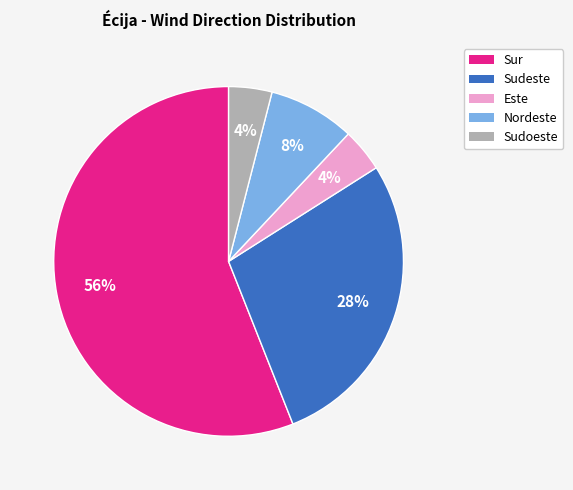

How many segments does this pie chart have?

5